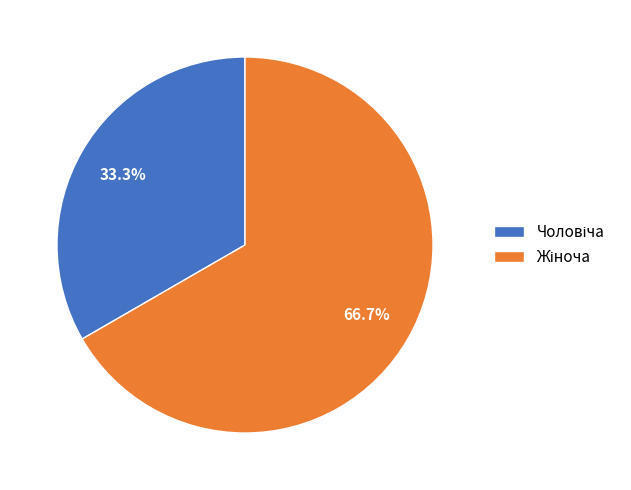

Is there any slice that represents more than half of the pie?

Yes